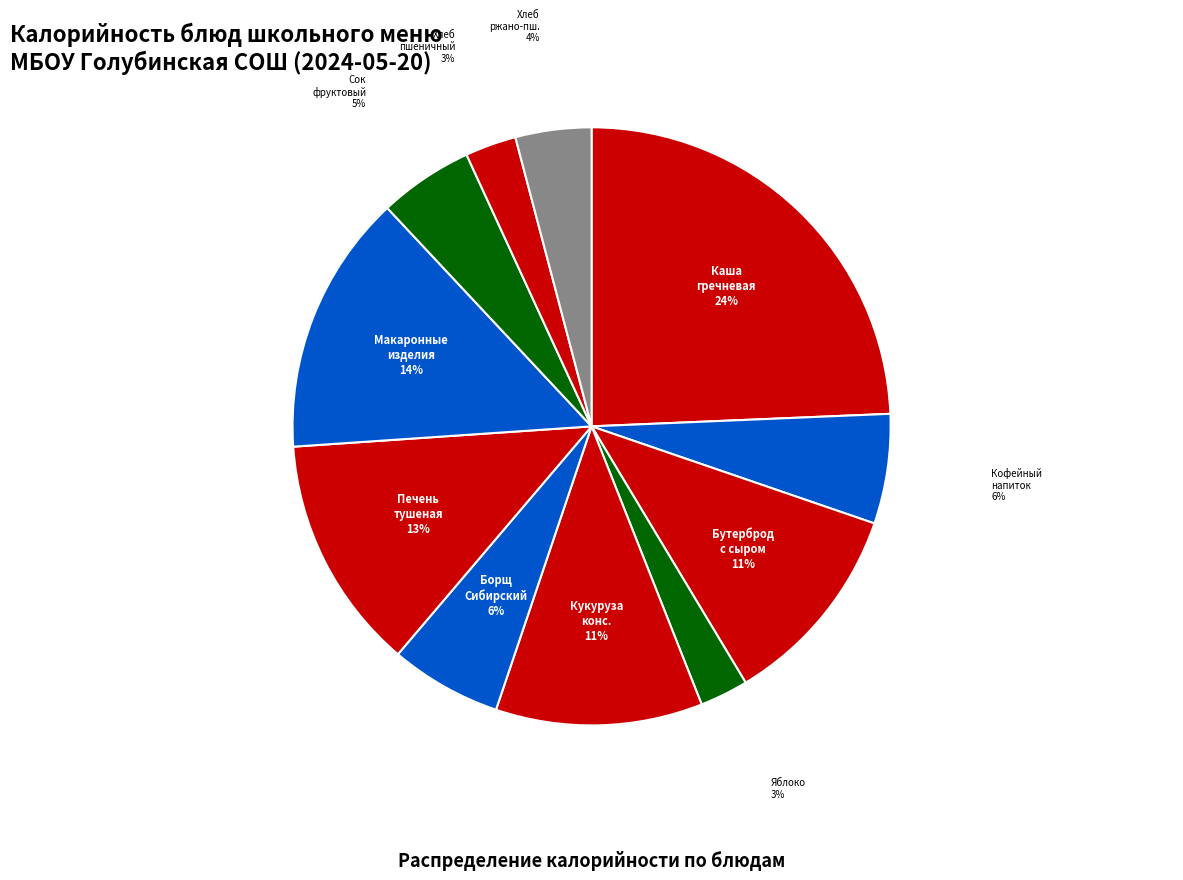

Is Кукуруза конс. the majority of the pie?

No